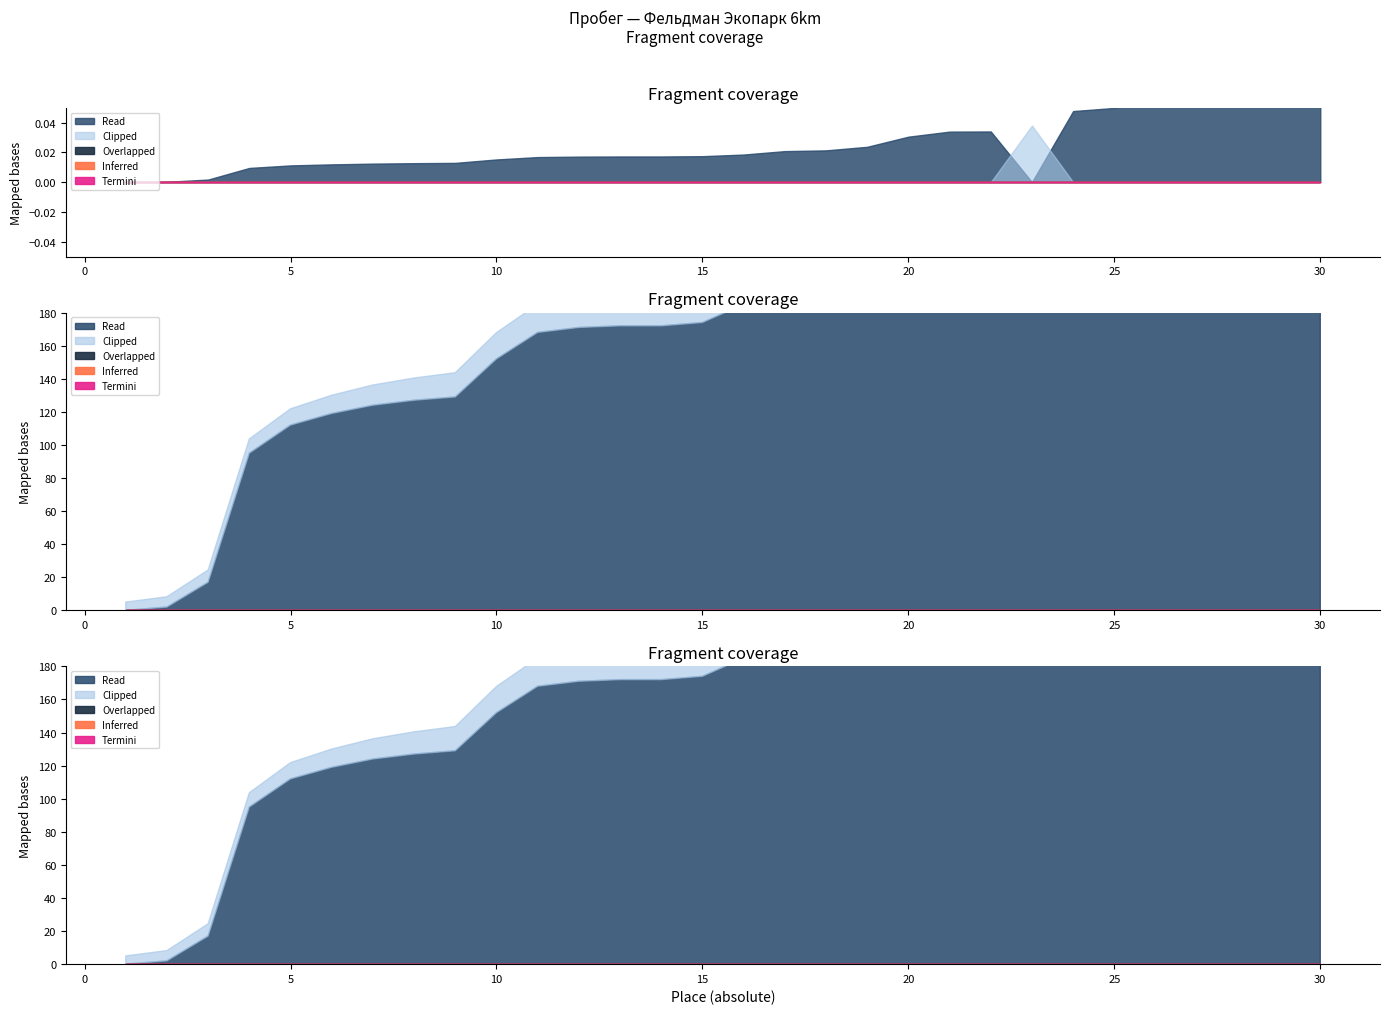

What is the total value across all series at 3?

23